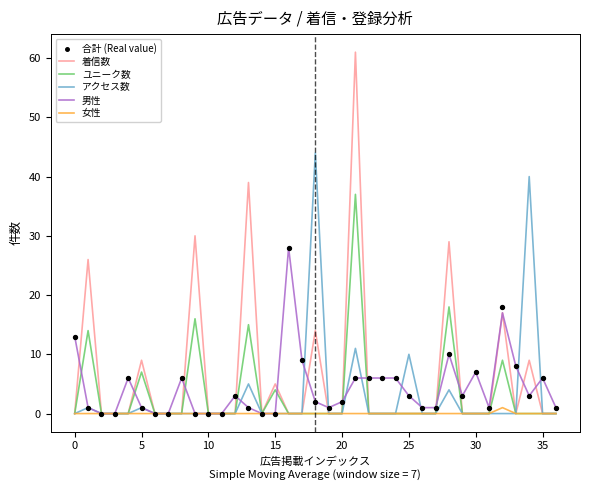

Which series has the largest total across all categories?

着信数